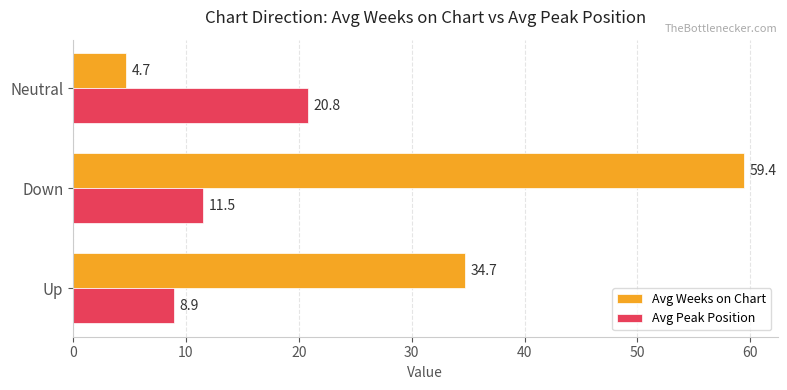

Read the Avg Peak Position value at Up.

8.9